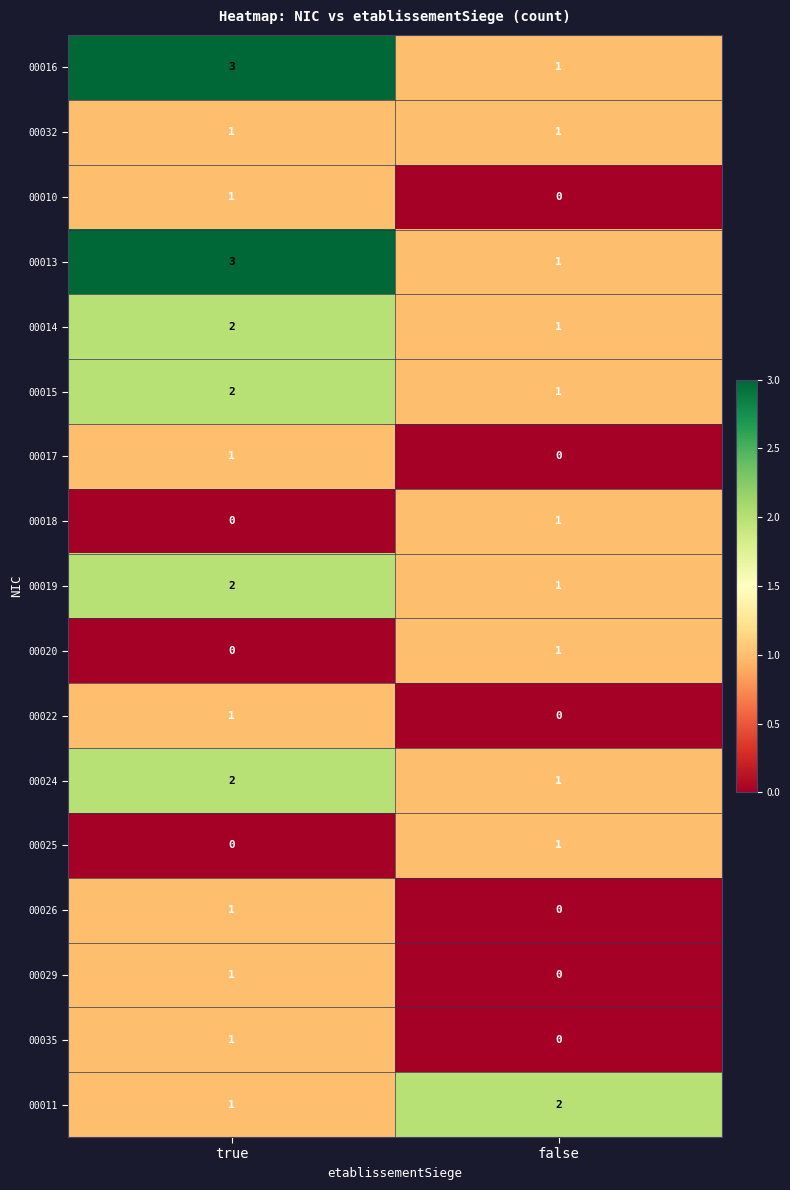

The 00020 series shows 2 at false. True or false?

False